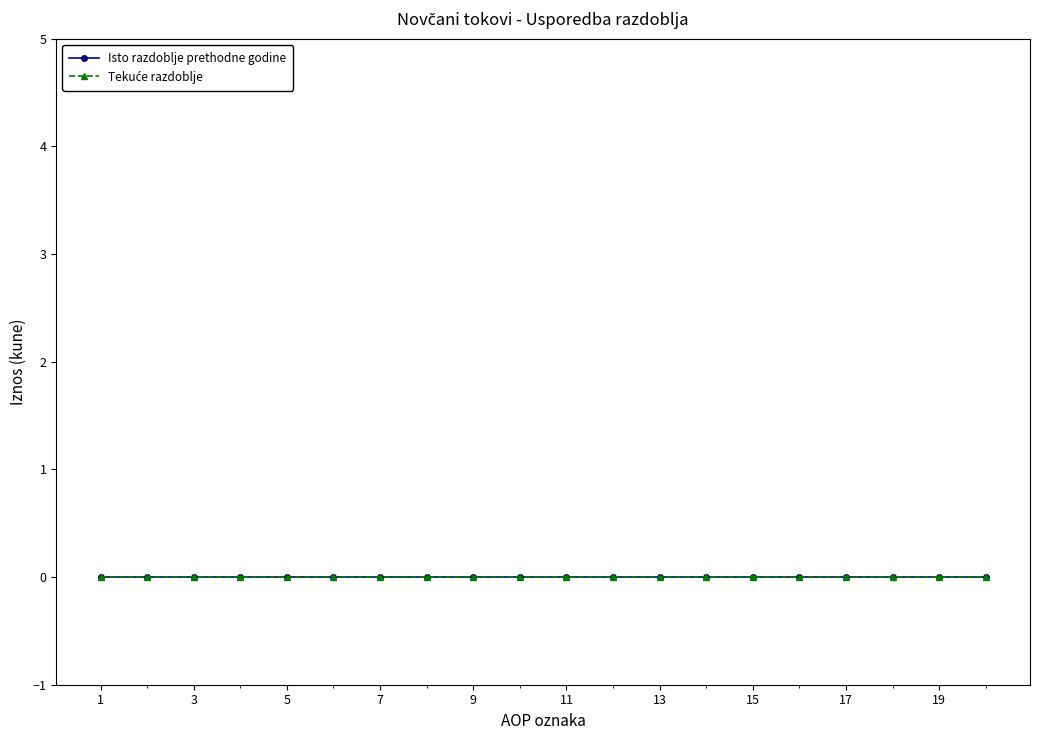

What are all the series names shown in the legend?

Isto razdoblje prethodne godine, Tekuće razdoblje